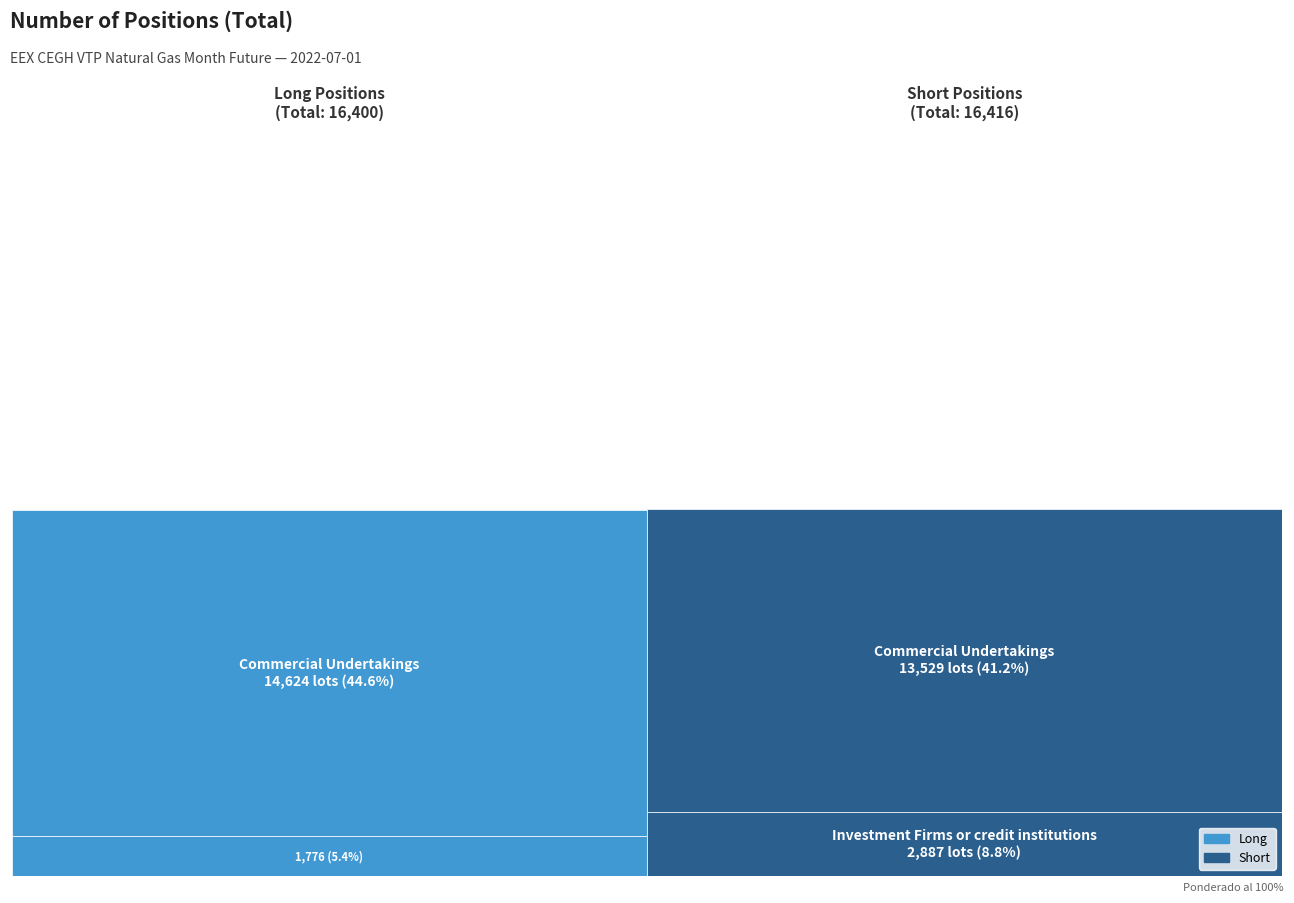

Reading left to right, what are all the values shown in this chart?

Long: Investment Firms or credit institutions=1776	Investment Funds=0	Other Financial Institutions=0	Commercial Undertakings=14624
Short: Investment Firms or credit institutions=2887	Investment Funds=0	Other Financial Institutions=0	Commercial Undertakings=13529